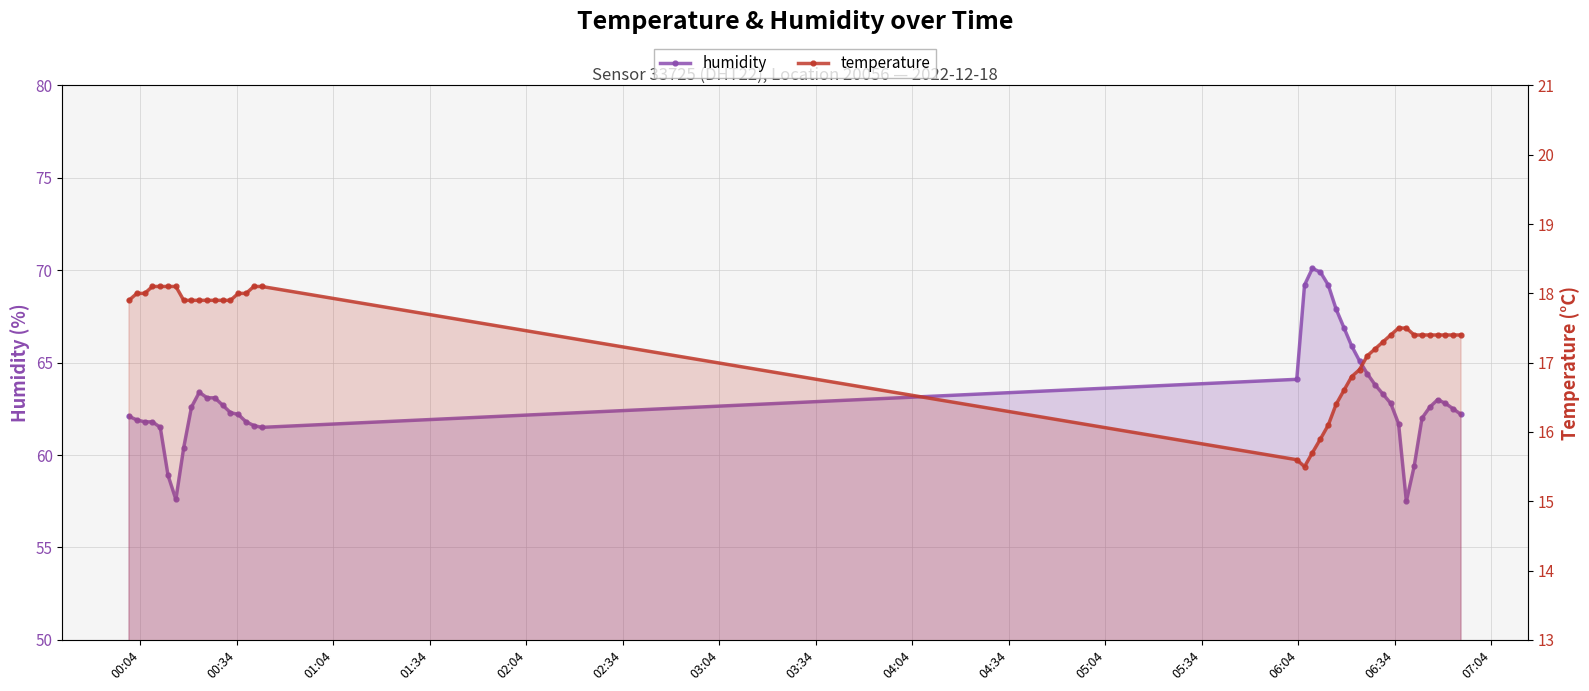

Reading left to right, extract all data points from this chart.

humidity: 62.1	61.9	61.8	61.8	61.5	58.9	57.6	60.4	62.6	63.4	63.1	63.1	62.7	62.3	62.2	61.8	61.6	61.5	64.1	69.2	70.1	69.9	69.2	67.9	66.9	65.9	65.1	64.4	63.8	63.3	62.8	61.7	57.5	59.4	62.0	62.6	63.0	62.8	62.5	62.2
temperature: 17.9	18.0	18.0	18.1	18.1	18.1	18.1	17.9	17.9	17.9	17.9	17.9	17.9	17.9	18.0	18.0	18.1	18.1	15.6	15.5	15.7	15.9	16.1	16.4	16.6	16.8	16.9	17.1	17.2	17.3	17.4	17.5	17.5	17.4	17.4	17.4	17.4	17.4	17.4	17.4